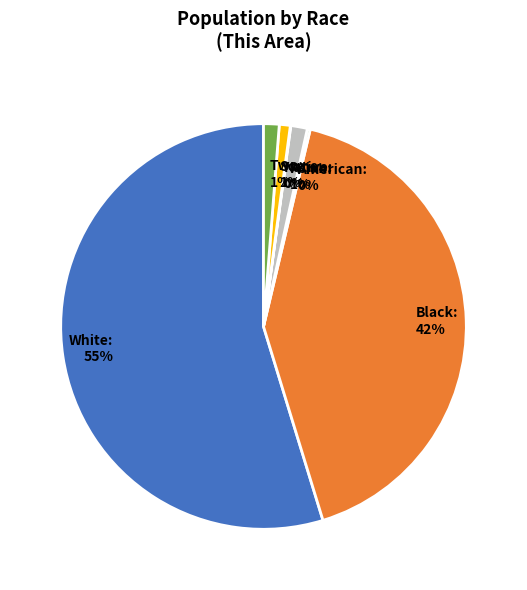

Is there a majority slice in this chart?

Yes